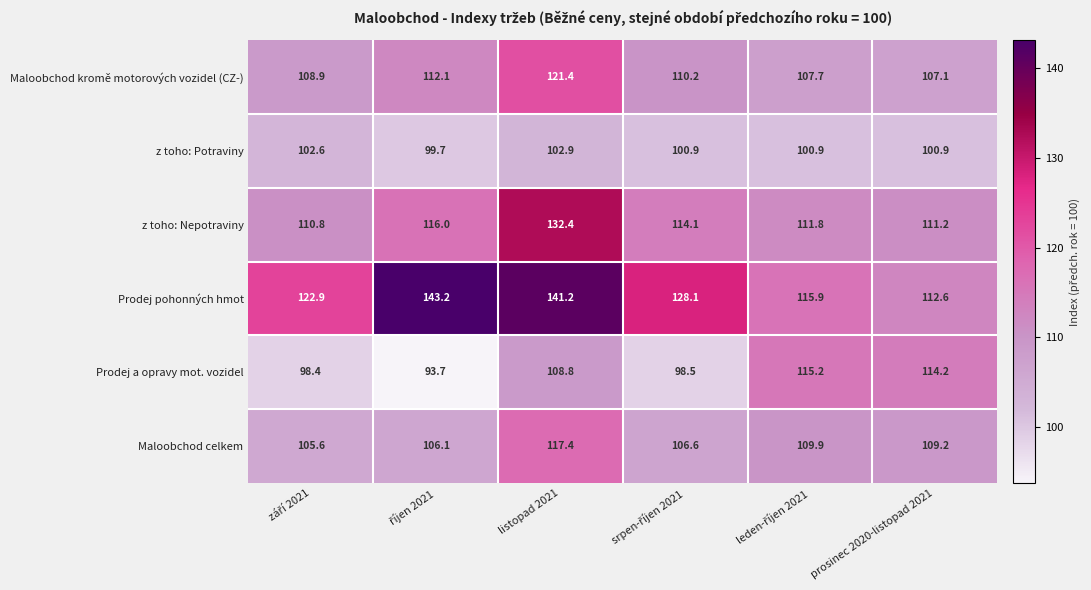

List the series in order of their peak value, highest first.

Prodej pohonných hmot, z toho: Nepotraviny, Maloobchod kromě motorových vozidel (CZ-), Maloobchod celkem, Prodej a opravy mot. vozidel, z toho: Potraviny